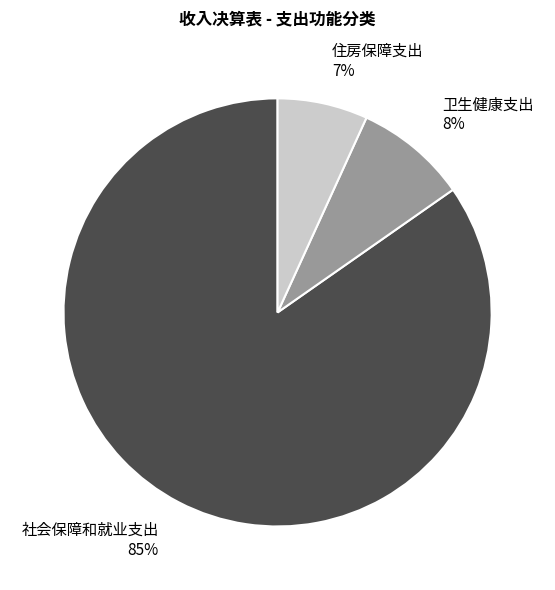

How many segments does this pie chart have?

3